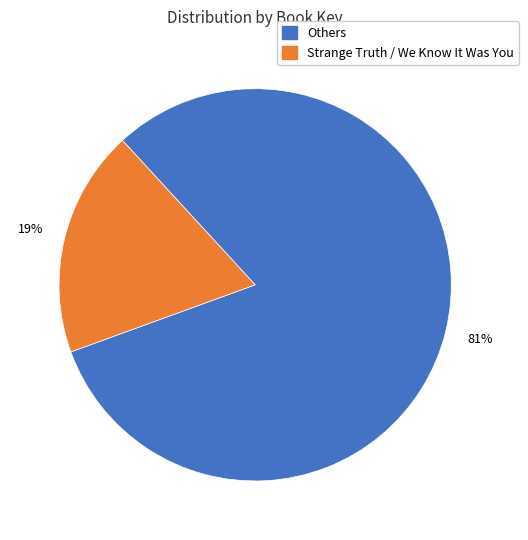

To the nearest percent, what is the average slice percentage?

50%